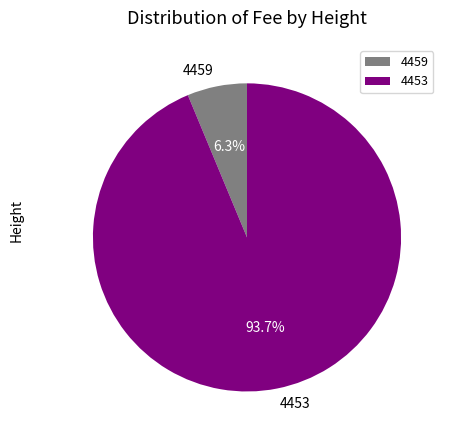

Which slice is the smallest?

4459